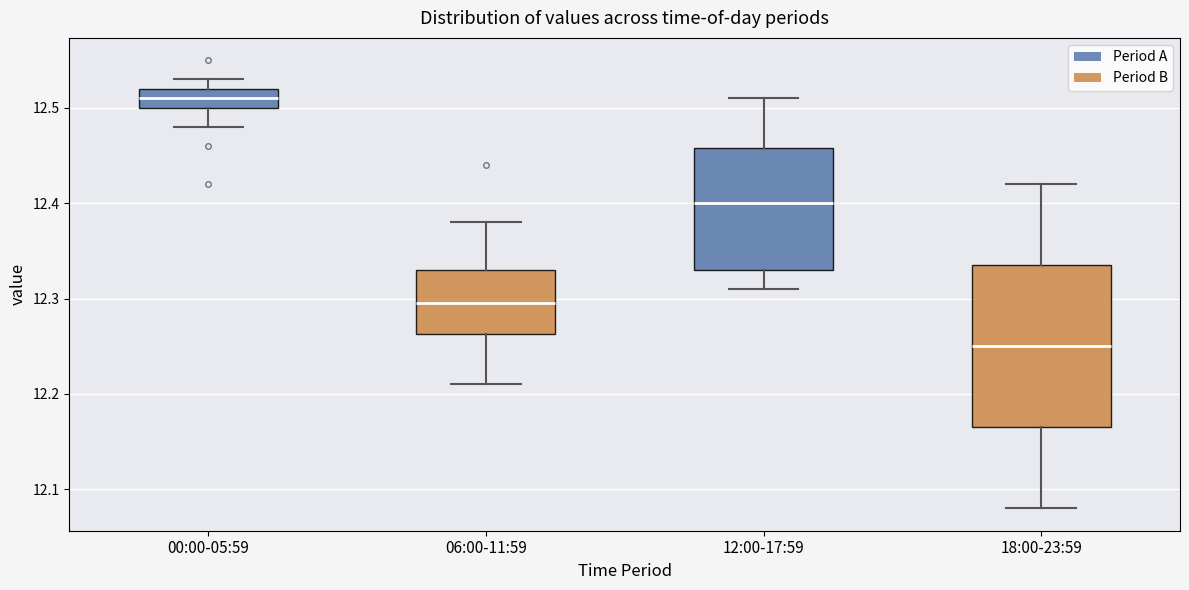

Reading left to right, transcribe this box plot: for each box, give where its median line is, the range the box spans, and where its two whiskers end, as read against the y-axis. The values are not printed on the chart, so give them approximately, as read against the axis.

00:00-05:59: median 12.51, box 12.50 to 12.52, whiskers 12.48 to 12.53
06:00-11:59: median 12.30, box 12.26 to 12.33, whiskers 12.21 to 12.38
12:00-17:59: median 12.40, box 12.33 to 12.46, whiskers 12.31 to 12.51
18:00-23:59: median 12.25, box 12.17 to 12.34, whiskers 12.08 to 12.42